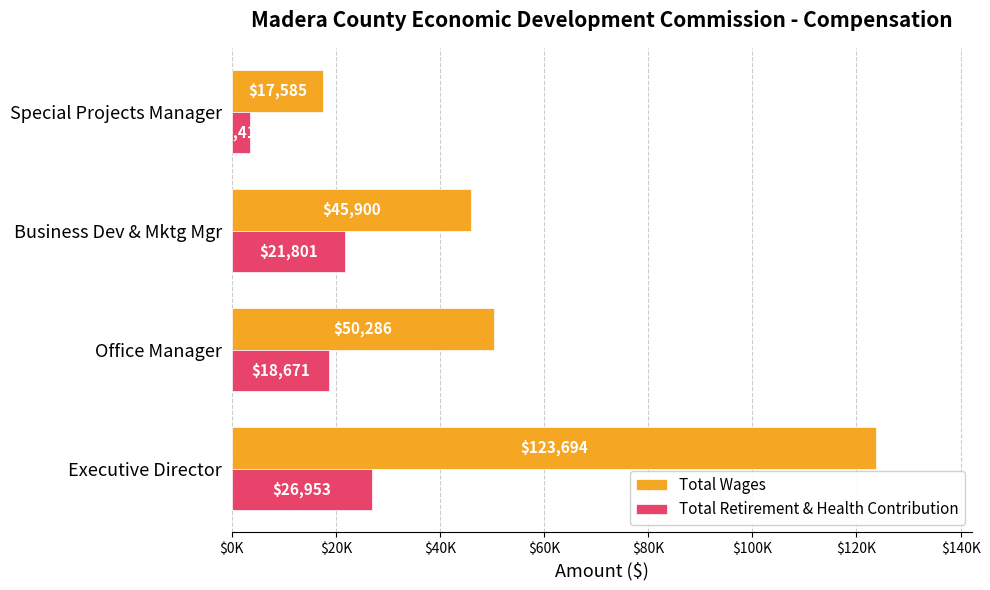

At which category is the sum across all series the highest?

Executive Director